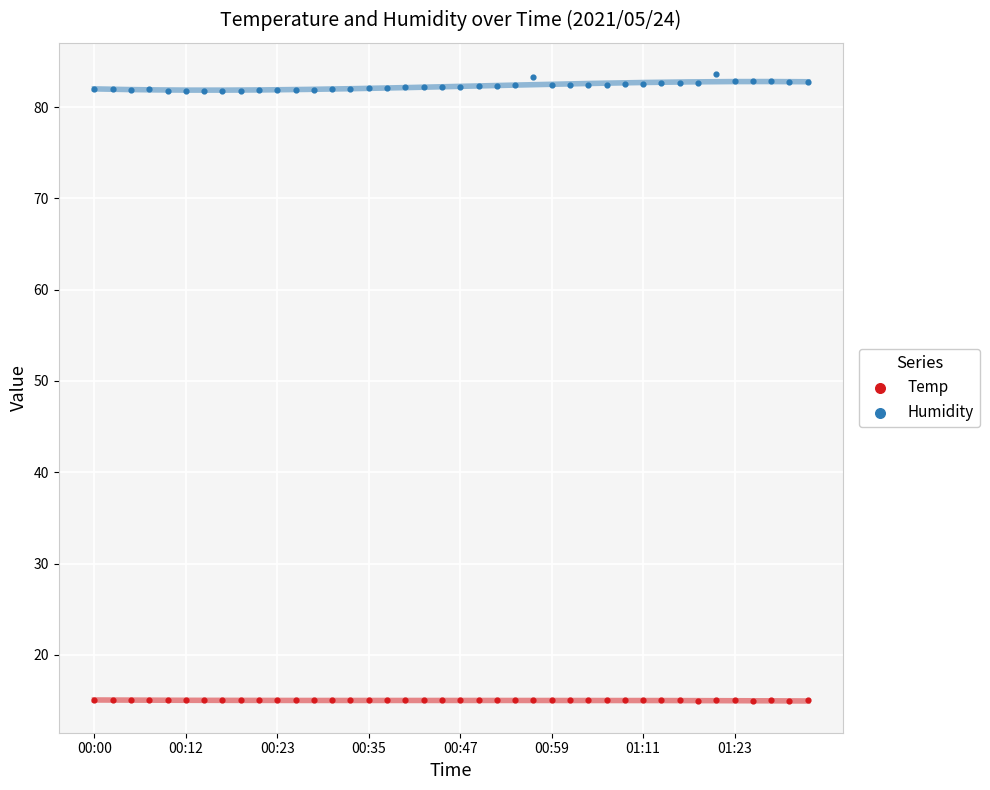

Which series contains the highest Y value?

Humidity